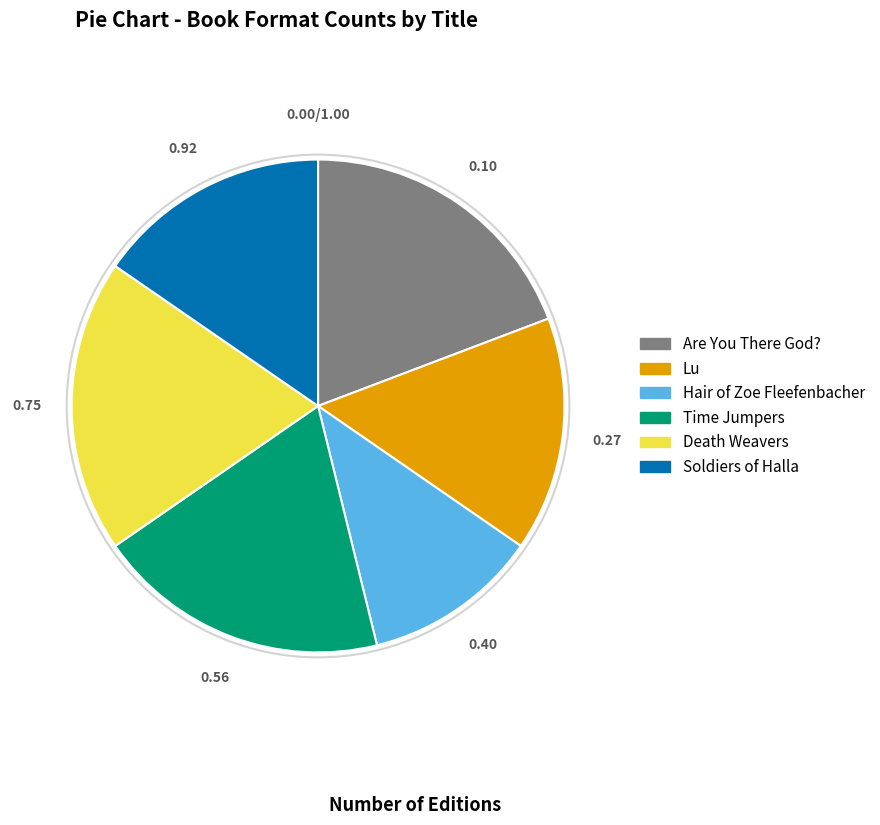

Is there a majority slice in this chart?

No